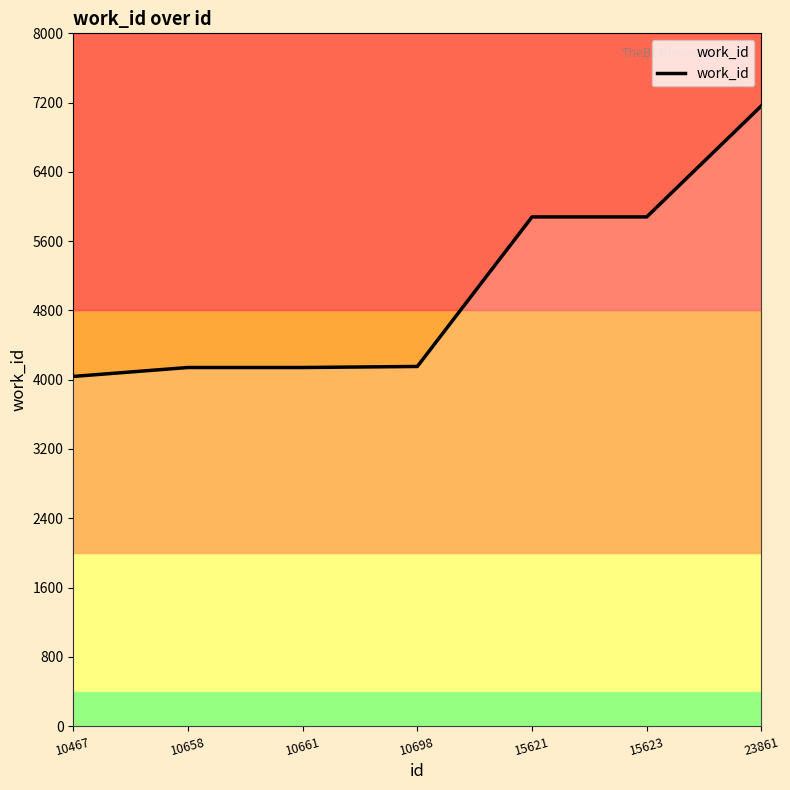

True or false: the data shows 4141 at 10661.

True